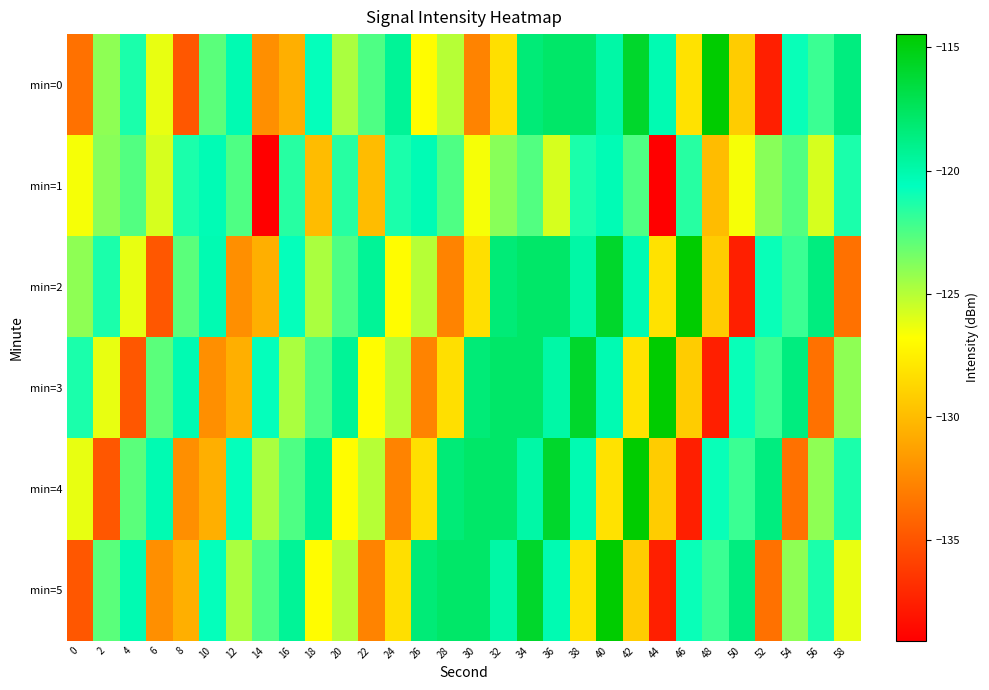

Reading left to right, transcribe all the data shown in this chart.

min=0: 0=-133.6	2=-124.1	4=-121.2	6=-126.2	8=-134.8	10=-122.8	12=-120.2	14=-132.1	16=-130.6	18=-120.8	20=-124.7	22=-122.5	24=-119.3	26=-126.9	28=-125.0	30=-132.7	32=-128.3	34=-118.3	36=-117.9	38=-117.9	40=-119.8	42=-115.9	44=-120.2	46=-128.2	48=-114.5	50=-129.2	52=-137.5	54=-120.8	56=-122.0	58=-118.6
min=1: 0=-126.6	2=-123.9	4=-122.6	6=-125.8	8=-121.3	10=-120.3	12=-122.5	14=-139.1	16=-121.6	18=-130.0	20=-121.6	22=-130.0	24=-121.3	26=-120.3	28=-122.5	30=-126.6	32=-123.9	34=-122.6	36=-125.8	38=-121.3	40=-120.3	42=-122.5	44=-139.1	46=-121.6	48=-130.0	50=-126.6	52=-123.9	54=-122.6	56=-125.8	58=-121.3
min=2: 0=-124.1	2=-121.2	4=-126.2	6=-134.8	8=-122.8	10=-120.2	12=-132.1	14=-130.6	16=-120.8	18=-124.7	20=-122.5	22=-119.3	24=-126.9	26=-125.0	28=-132.7	30=-128.3	32=-118.3	34=-117.9	36=-117.9	38=-119.8	40=-115.9	42=-120.2	44=-128.2	46=-114.5	48=-129.2	50=-137.5	52=-120.8	54=-122.0	56=-118.6	58=-133.6
min=3: 0=-121.2	2=-126.2	4=-134.8	6=-122.8	8=-120.2	10=-132.1	12=-130.6	14=-120.8	16=-124.7	18=-122.5	20=-119.3	22=-126.9	24=-125.0	26=-132.7	28=-128.3	30=-118.3	32=-117.9	34=-117.9	36=-119.8	38=-115.9	40=-120.2	42=-128.2	44=-114.5	46=-129.2	48=-137.5	50=-120.8	52=-122.0	54=-118.6	56=-133.6	58=-124.1
min=4: 0=-126.2	2=-134.8	4=-122.8	6=-120.2	8=-132.1	10=-130.6	12=-120.8	14=-124.7	16=-122.5	18=-119.3	20=-126.9	22=-125.0	24=-132.7	26=-128.3	28=-118.3	30=-117.9	32=-117.9	34=-119.8	36=-115.9	38=-120.2	40=-128.2	42=-114.5	44=-129.2	46=-137.5	48=-120.8	50=-122.0	52=-118.6	54=-133.6	56=-124.1	58=-121.2
min=5: 0=-134.8	2=-122.8	4=-120.2	6=-132.1	8=-130.6	10=-120.8	12=-124.7	14=-122.5	16=-119.3	18=-126.9	20=-125.0	22=-132.7	24=-128.3	26=-118.3	28=-117.9	30=-117.9	32=-119.8	34=-115.9	36=-120.2	38=-128.2	40=-114.5	42=-129.2	44=-137.5	46=-120.8	48=-122.0	50=-118.6	52=-133.6	54=-124.1	56=-121.2	58=-126.2